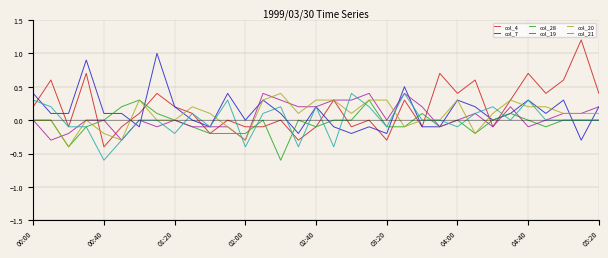

What is the greatest value displayed?

1.2